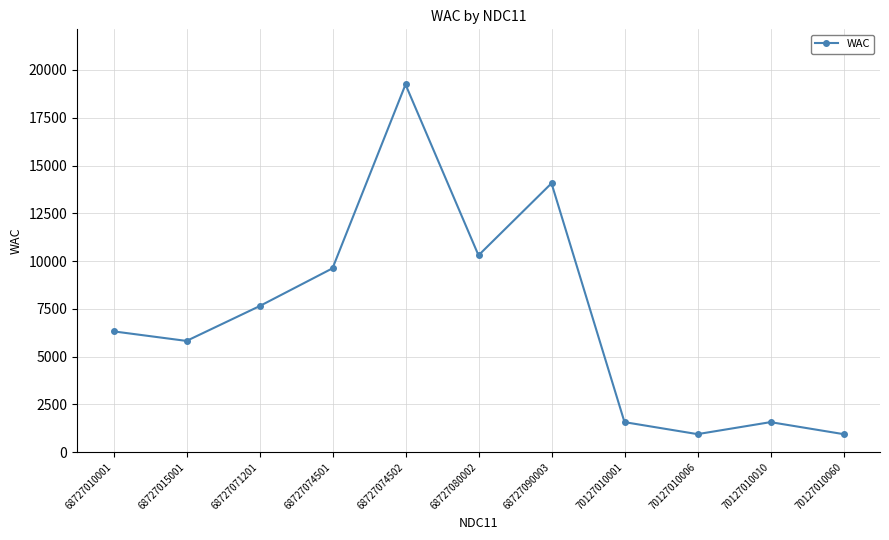

Is this an area chart (filled region under the line)?

No